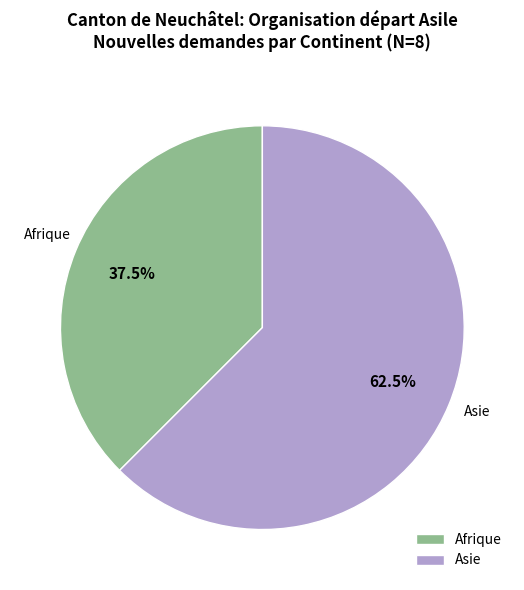

Is there a majority slice in this chart?

Yes